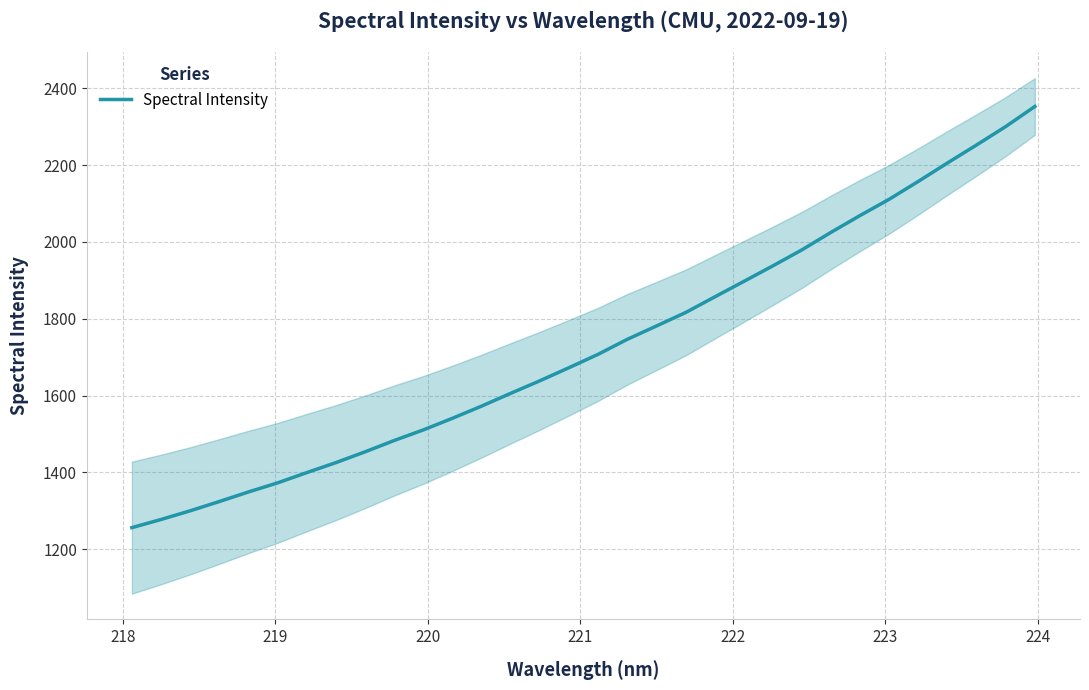

What is the minimum value for Spectral Intensity?

1256.3